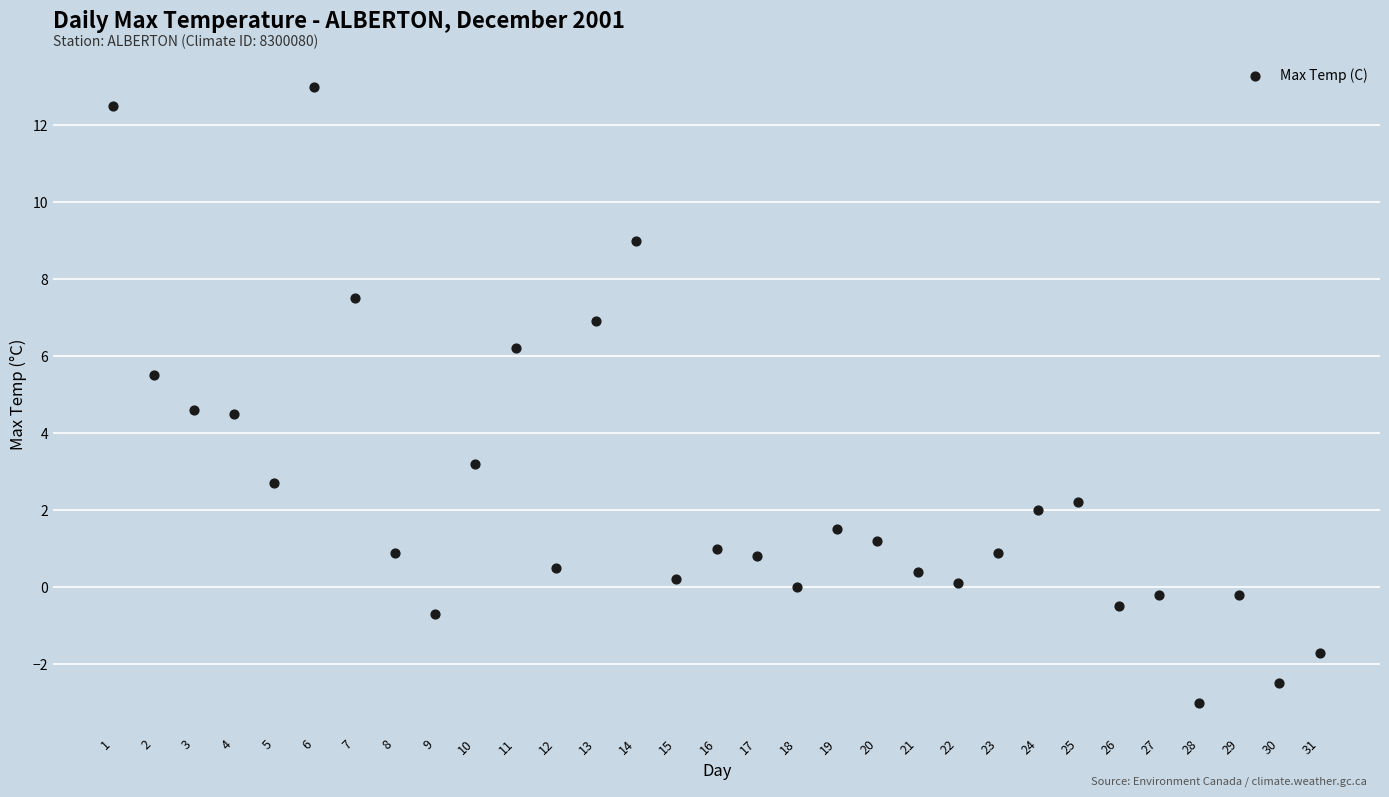

What is the range of Y values (max minus min)?

16.0